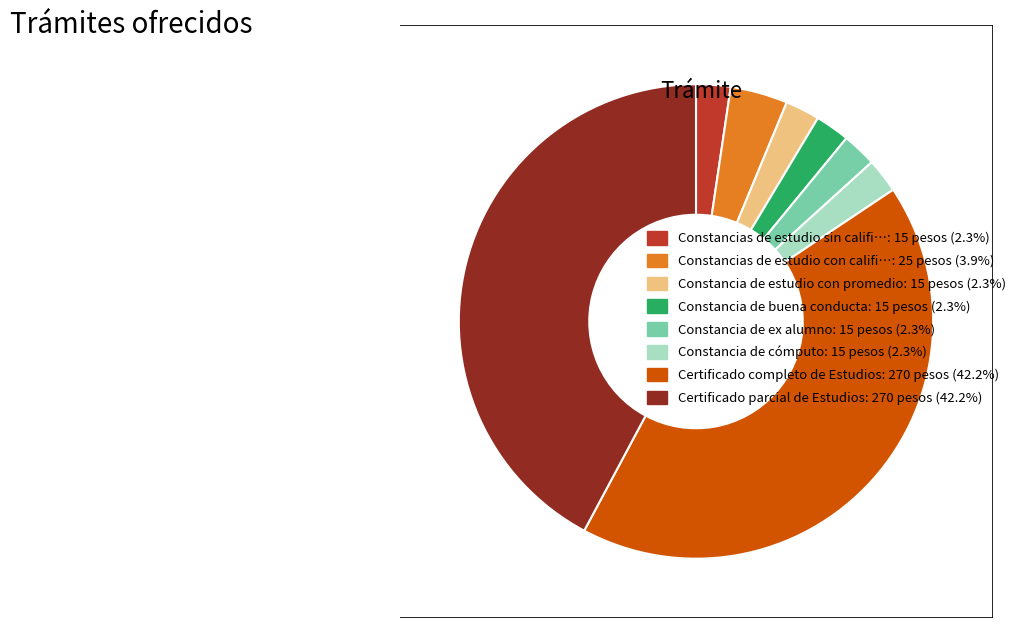

Do Constancias de estudio con califi…: 25 pesos (3.9%) and Certificado completo de Estudios: 270 pesos (42.2%) together represent more than half of the pie?

No